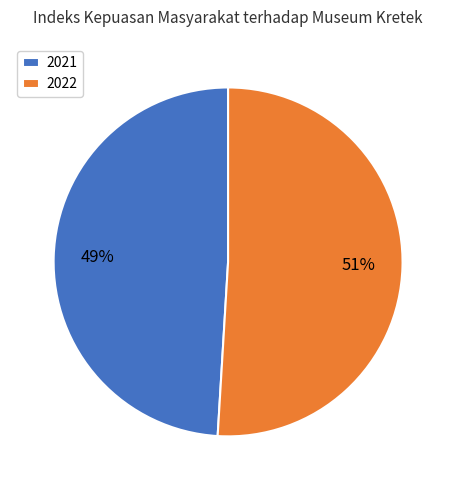

To the nearest percent, what percentage of the pie is 2021?

49%